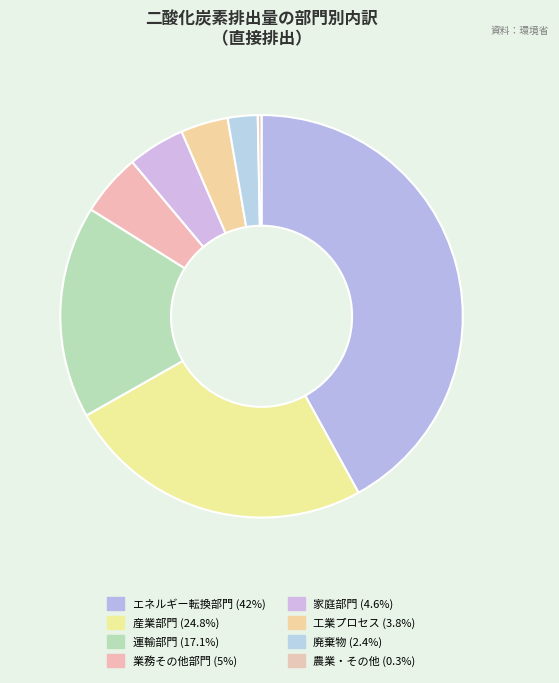

True or false: 農業・その他 accounts for 0% of the total.

True